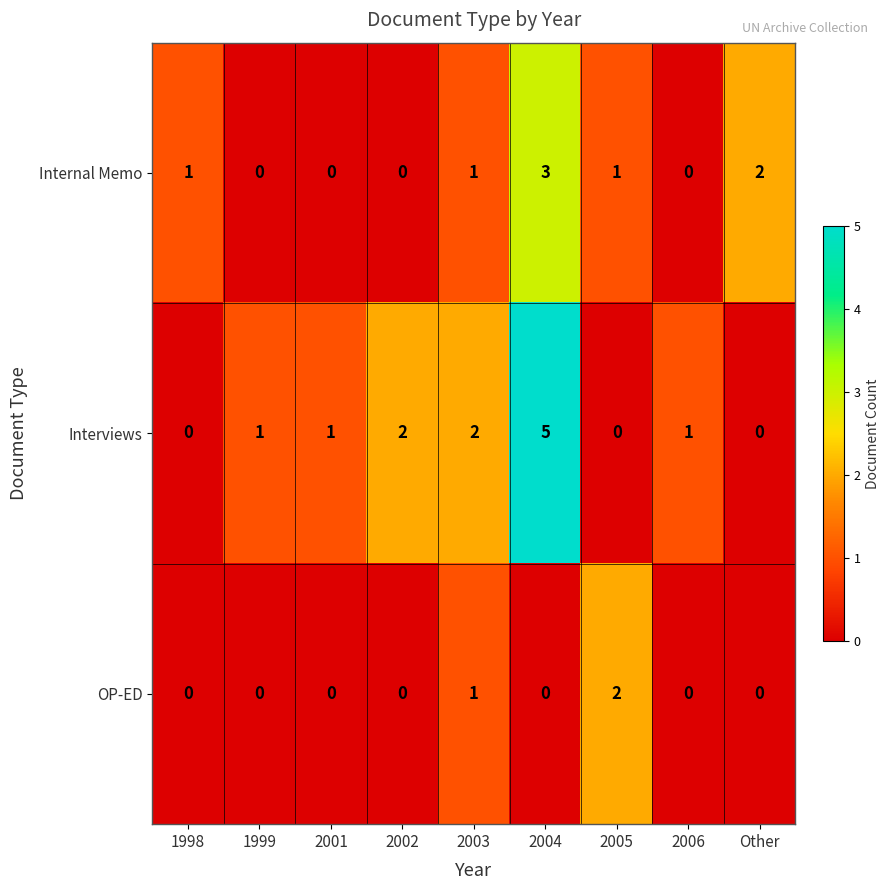

Between 1998 and 2002, which series saw the biggest shift?

Interviews